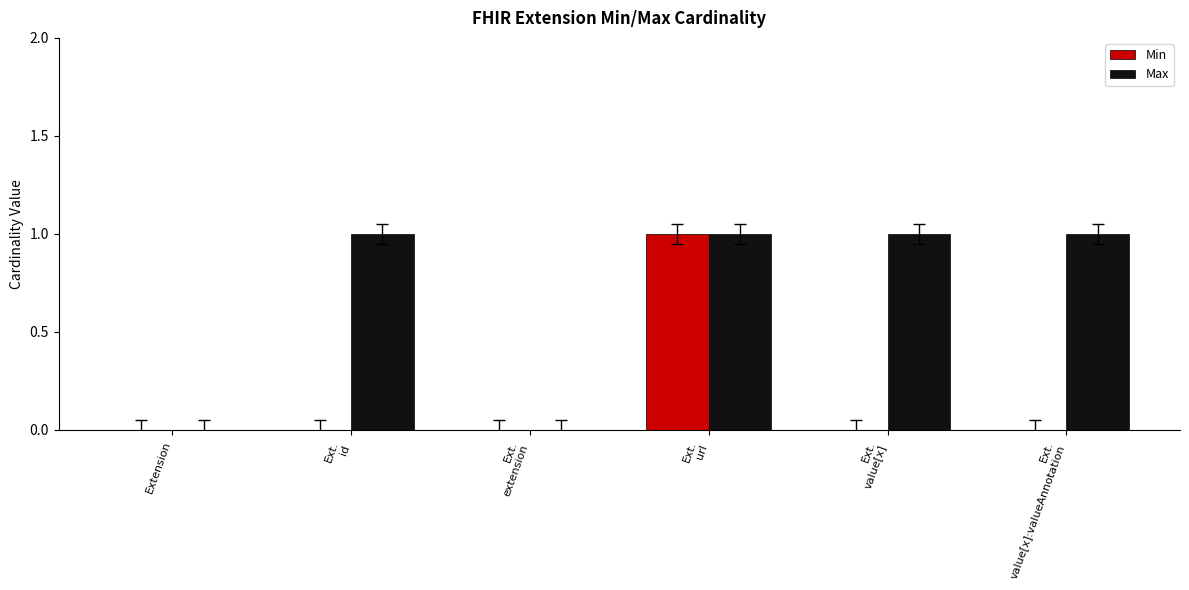

Reading right to left, list all the values displayed in this chart.

Min: Ext.
value[x]:valueAnnotation=0	Ext.
value[x]=0	Ext.
url=1	Ext.
extension=0	Ext.
id=0	Extension=0
Max: Ext.
value[x]:valueAnnotation=1	Ext.
value[x]=1	Ext.
url=1	Ext.
extension=0	Ext.
id=1	Extension=0